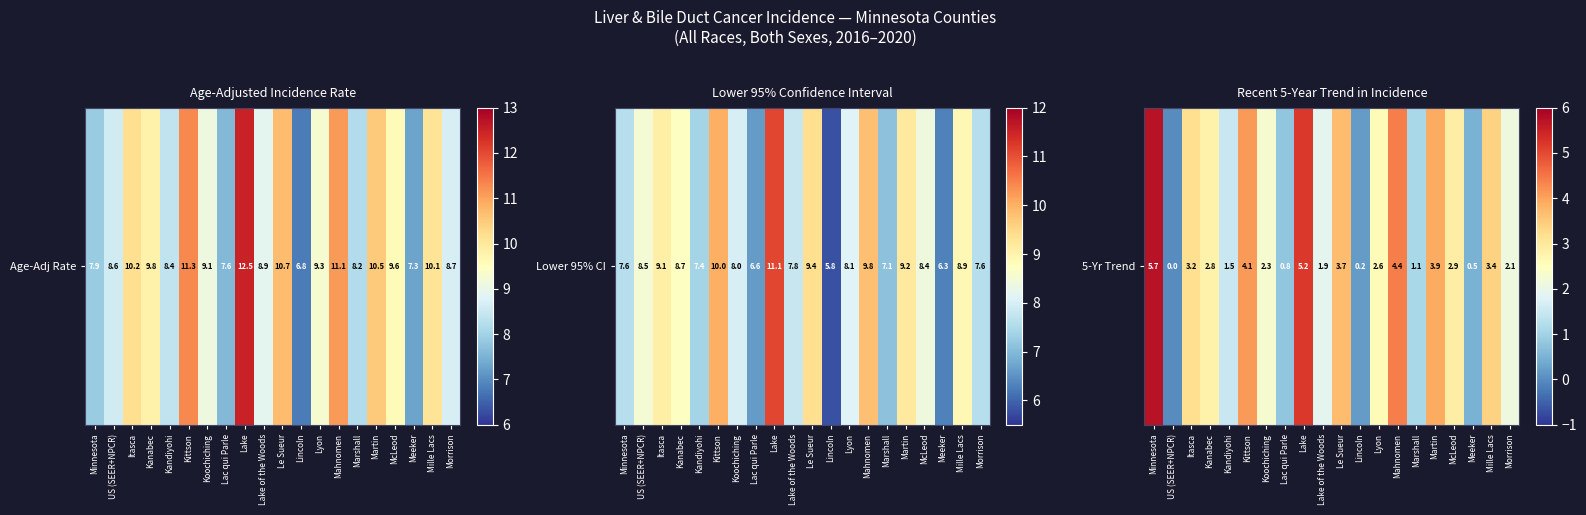

At which label does the data first exceed 2?

Minnesota